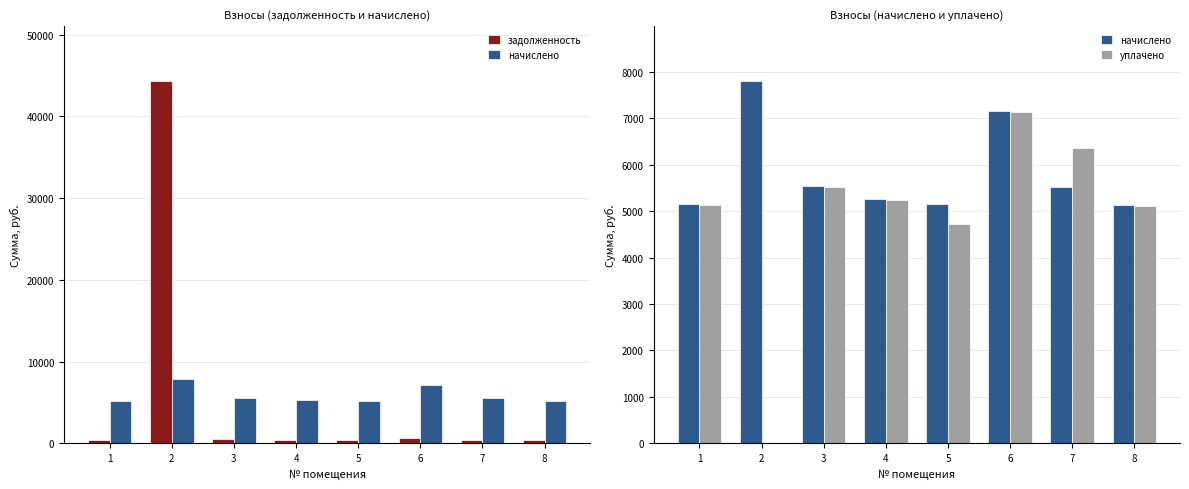

What is the total value across all series at 1?

10698.9